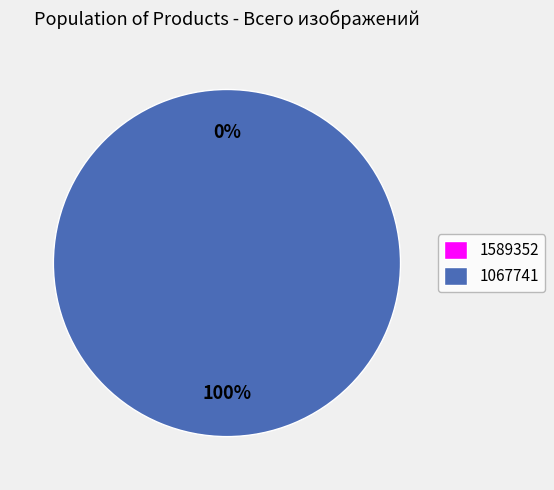

Which slice is the largest?

1067741